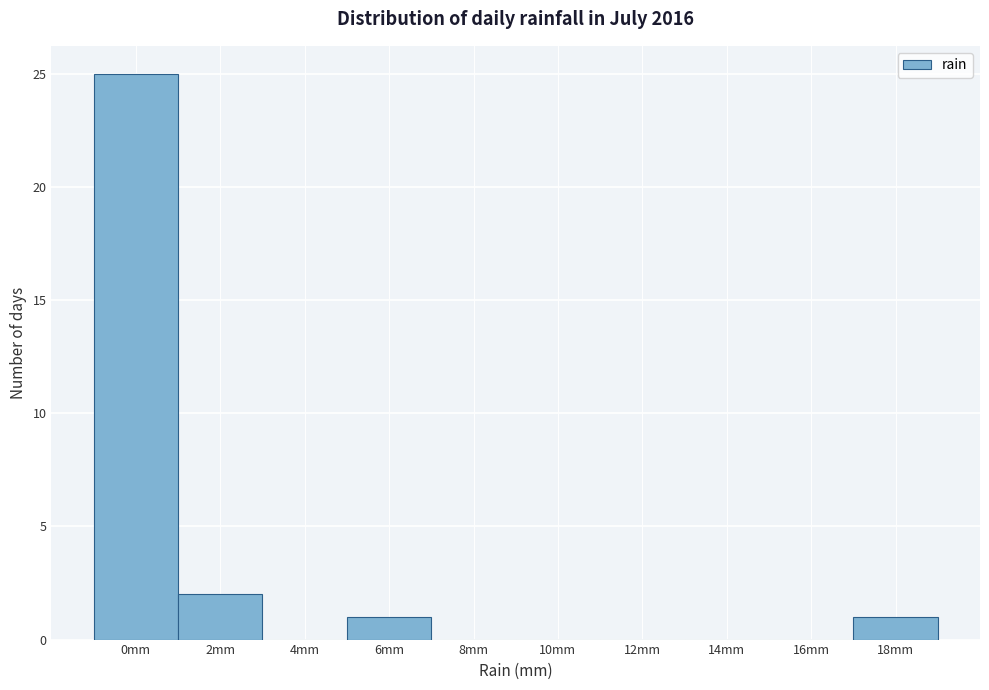

Reading left to right, list all the values displayed in this chart.

0mm=25	2mm=2	4mm=0	6mm=1	8mm=0	10mm=0	12mm=0	14mm=0	16mm=0	18mm=1